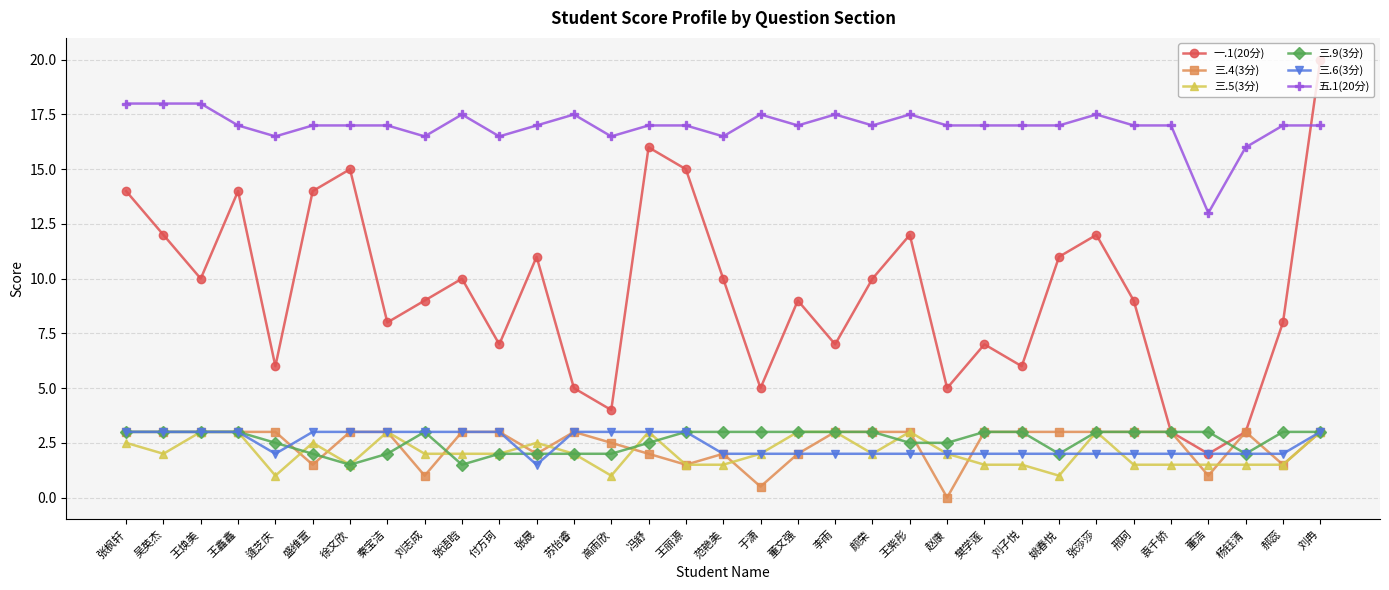

What is the difference between the 一.1(20分) values at 王鑫鑫 and 徐文欣?

1.0